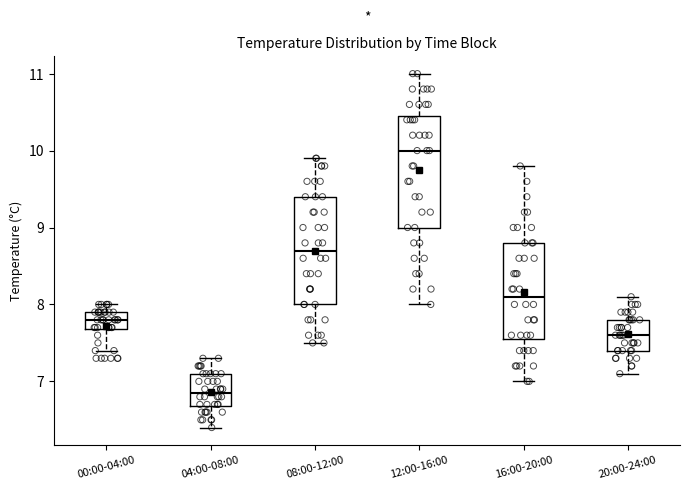

Reading left to right, transcribe this box plot: for each box, give where its median line is, the range the box spans, and where its two whiskers end, as read against the y-axis. The values are not printed on the chart, so give them approximately, as read against the axis.

00:00-04:00: median 7.8, box 7.7 to 7.9, whiskers 7.4 to 8.0
04:00-08:00: median 6.9, box 6.7 to 7.1, whiskers 6.4 to 7.3
08:00-12:00: median 8.7, box 8.0 to 9.4, whiskers 7.5 to 9.9
12:00-16:00: median 10.0, box 9.0 to 10.5, whiskers 8.0 to 11.0
16:00-20:00: median 8.1, box 7.6 to 8.8, whiskers 7.0 to 9.8
20:00-24:00: median 7.6, box 7.4 to 7.8, whiskers 7.1 to 8.1